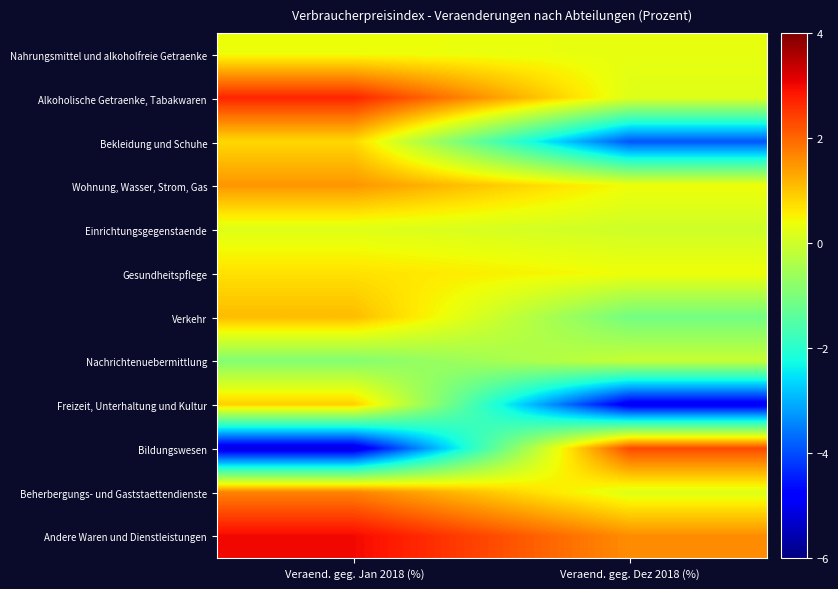

Which category has the highest value across all series?

Veraend. geg. Jan 2018 (%)